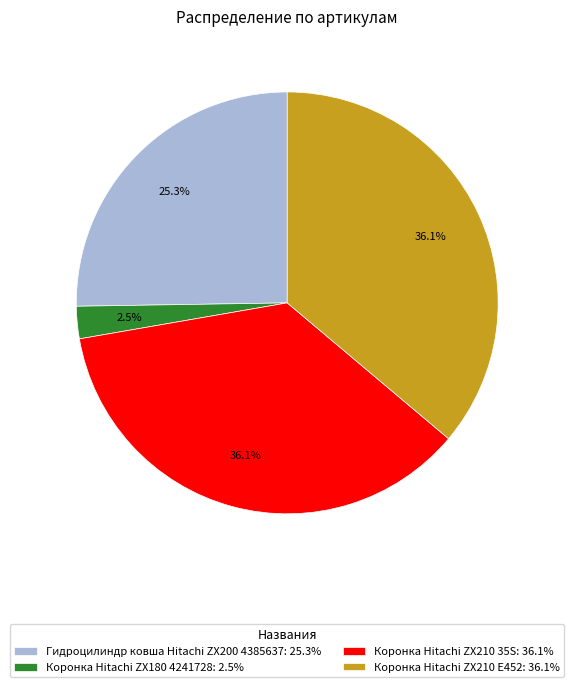

What is the ratio of the value at Коронка Hitachi ZX210 35S to the value at Коронка Hitachi ZX210 E452?

1.0